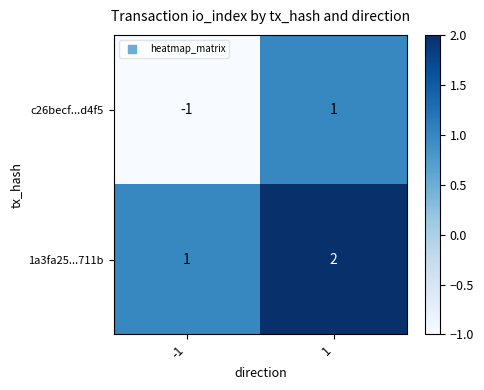

Count the number of data series in this chart.

2